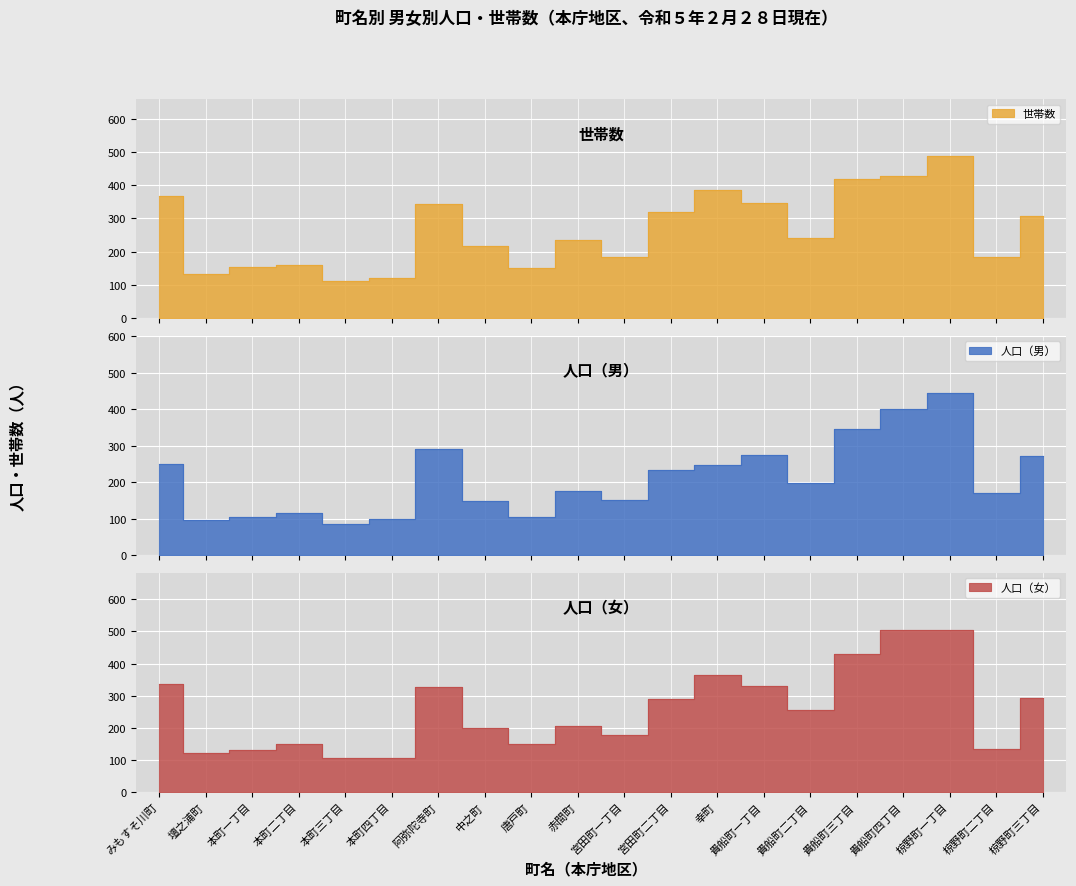

Is it true that 人口（男） equals 372 at 宮田町二丁目?

False